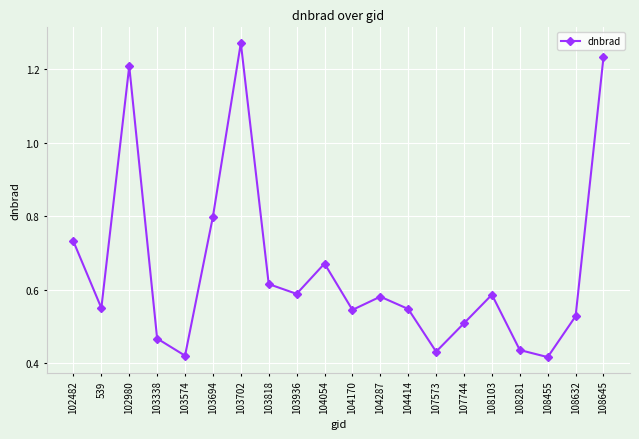

How many lines are shown in the chart?

1